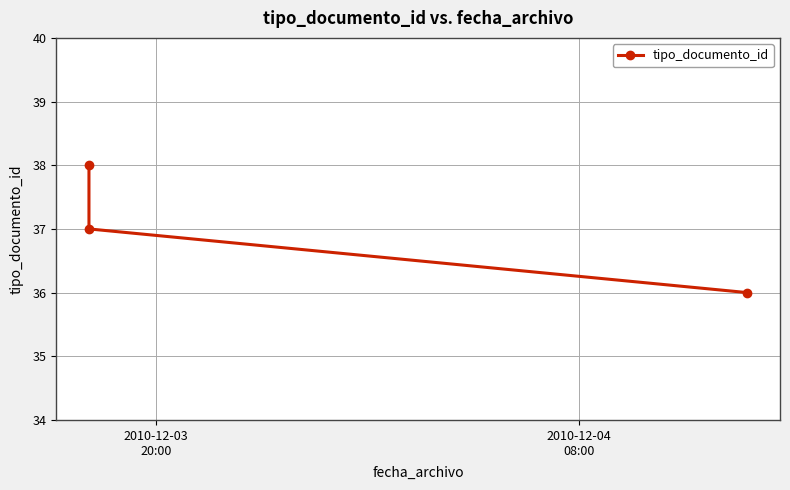

What is the ratio of the value at 2010-12-03
20:00 to the value at 2010-12-04
08:00?

1.0